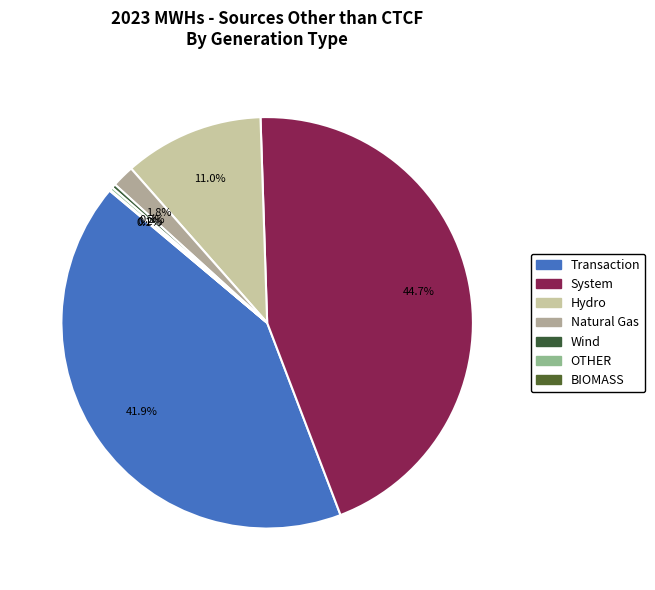

Rank the categories by value from highest to lowest.

System, Transaction, Hydro, Natural Gas, Wind, OTHER, BIOMASS